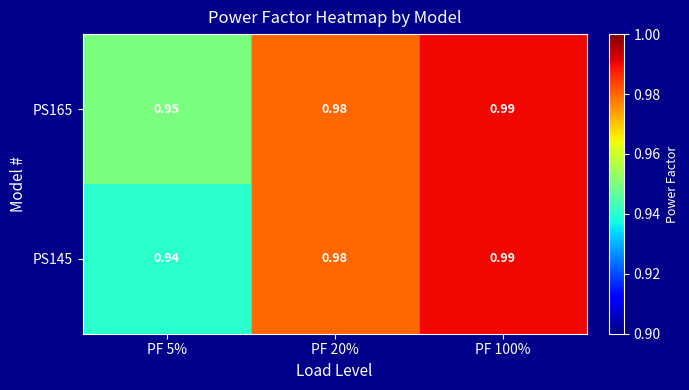

Is the value of PS165 at PF 100% greater than the value of PS145 at PF 5%?

Yes